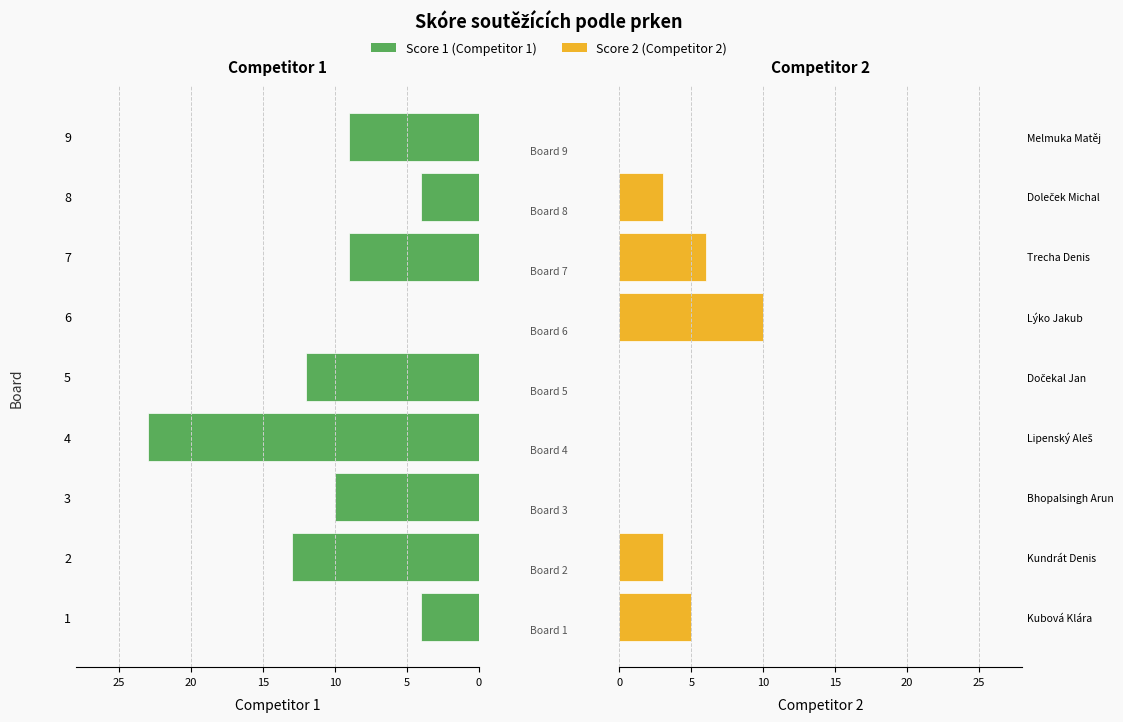

How many bars are there in each group?

2